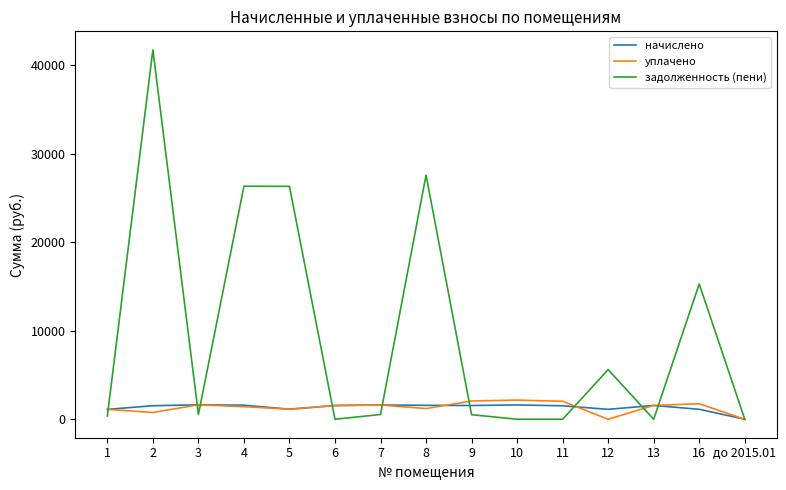

Is the value of начислено at 6 greater than the value of уплачено at до 2015.01?

Yes